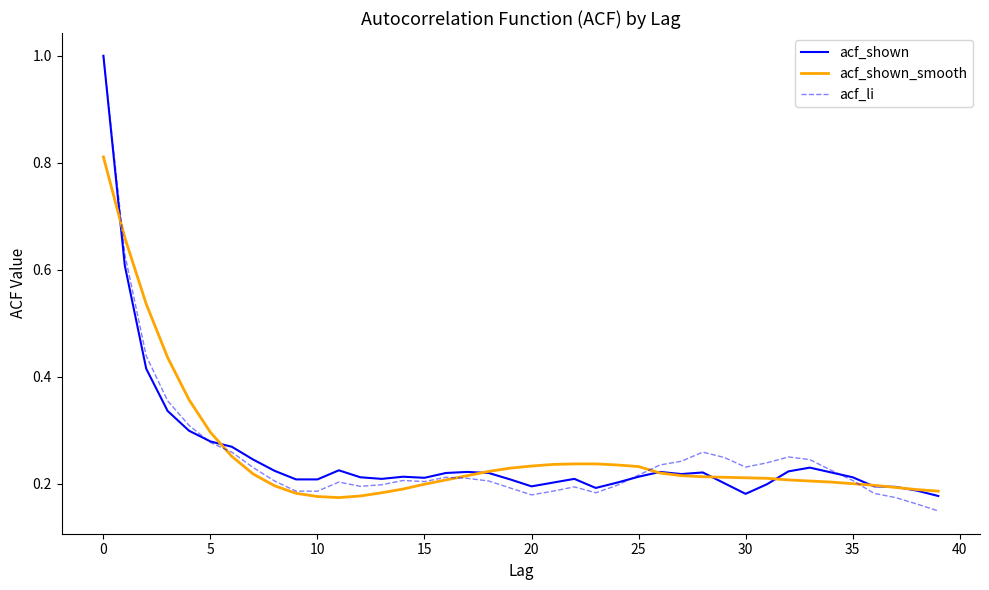

In acf_shown, how many points are higher than both neighbors (excluding endpoints)?

7